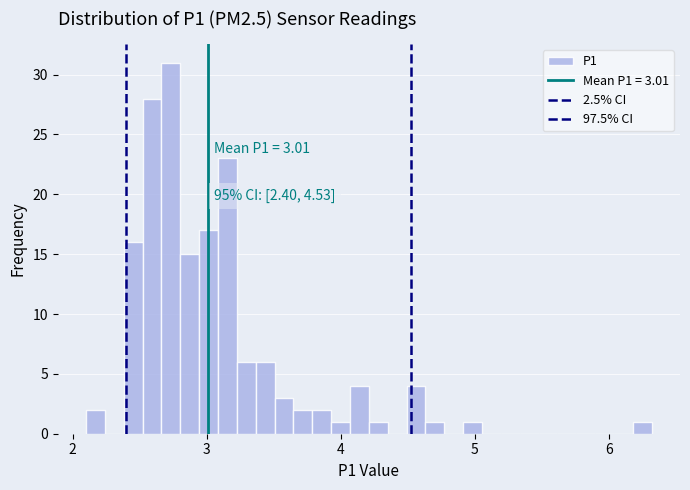

Around what value on the x-axis is the tallest bar? Give the approximate position of its centre, as read against the axis.

2.7